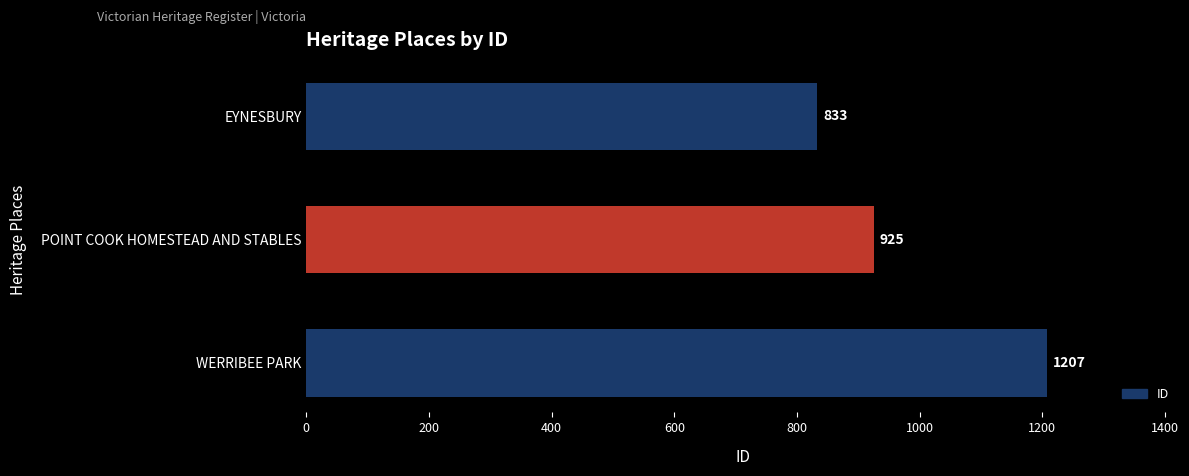

Is it true that the value at EYNESBURY is 833?

True